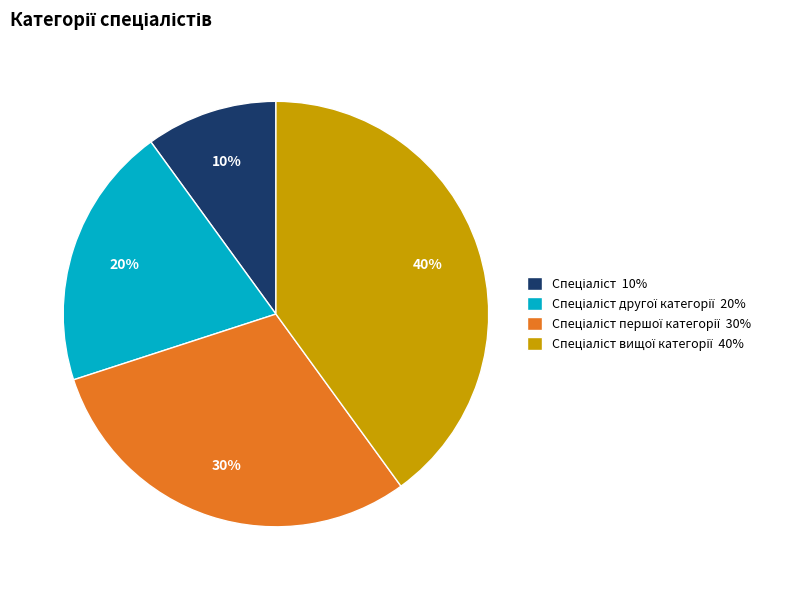

Count the number of slices in the pie.

4